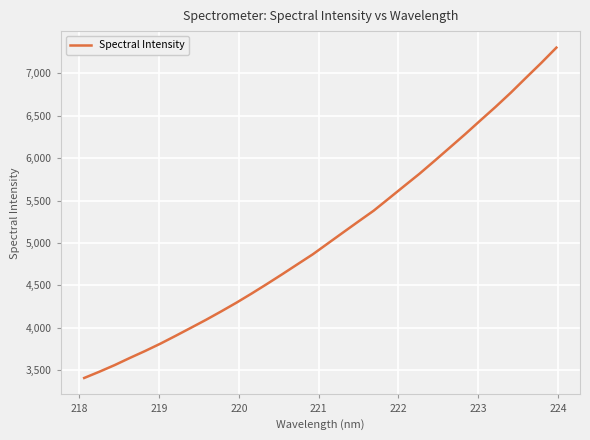

What is the greatest value displayed?

7302.1